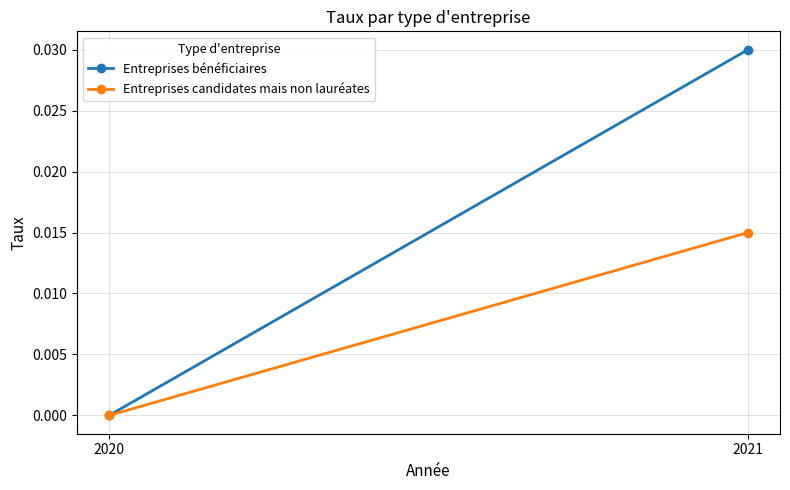

At how many categories does at least one series exceed 0?

1